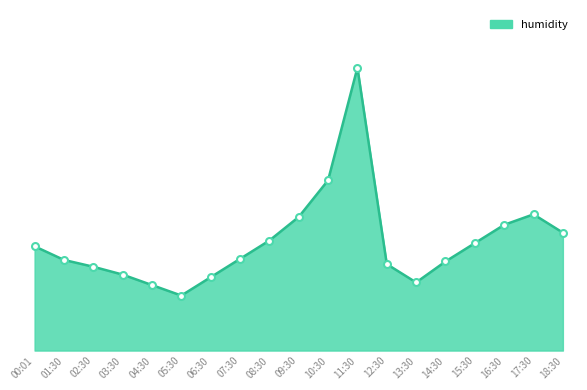

Does the chart have visible grid lines?

No